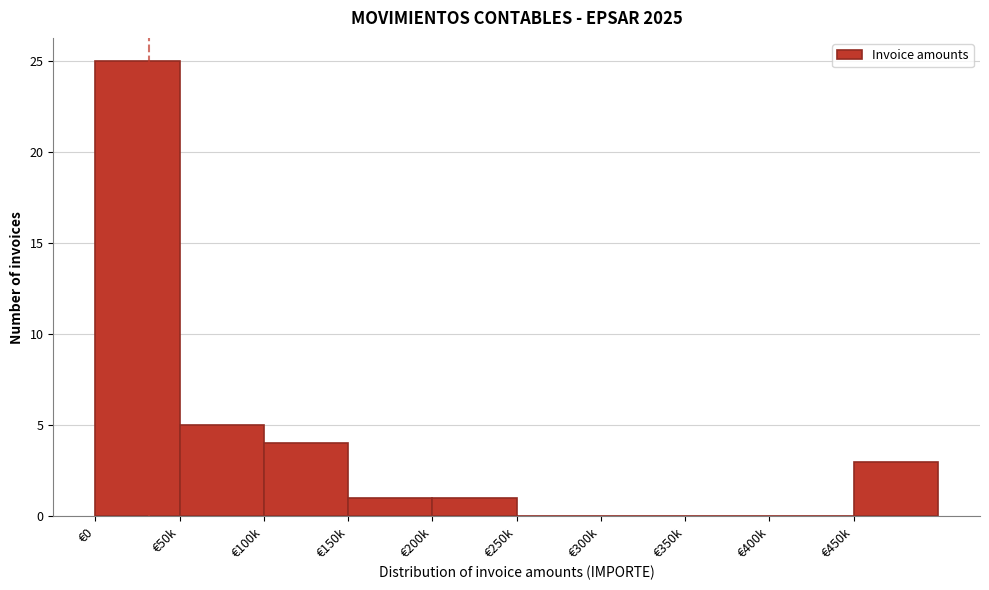

Reading right to left, extract all data points from this chart.

€450k=3	€400k=0	€350k=0	€300k=0	€250k=0	€200k=1	€150k=1	€100k=4	€50k=5	€0=25